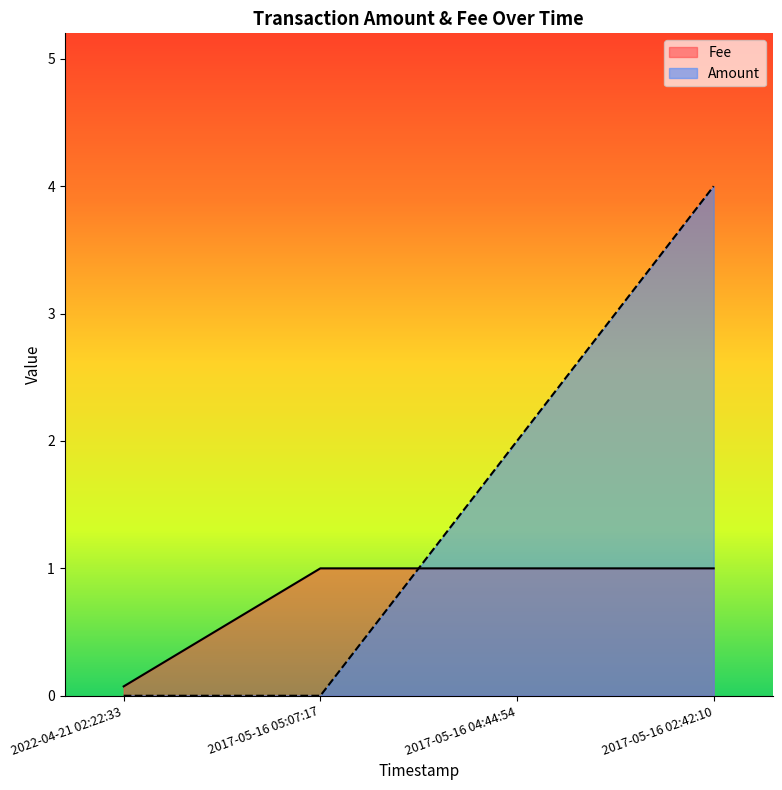

At how many categories does at least one series exceed 2?

1